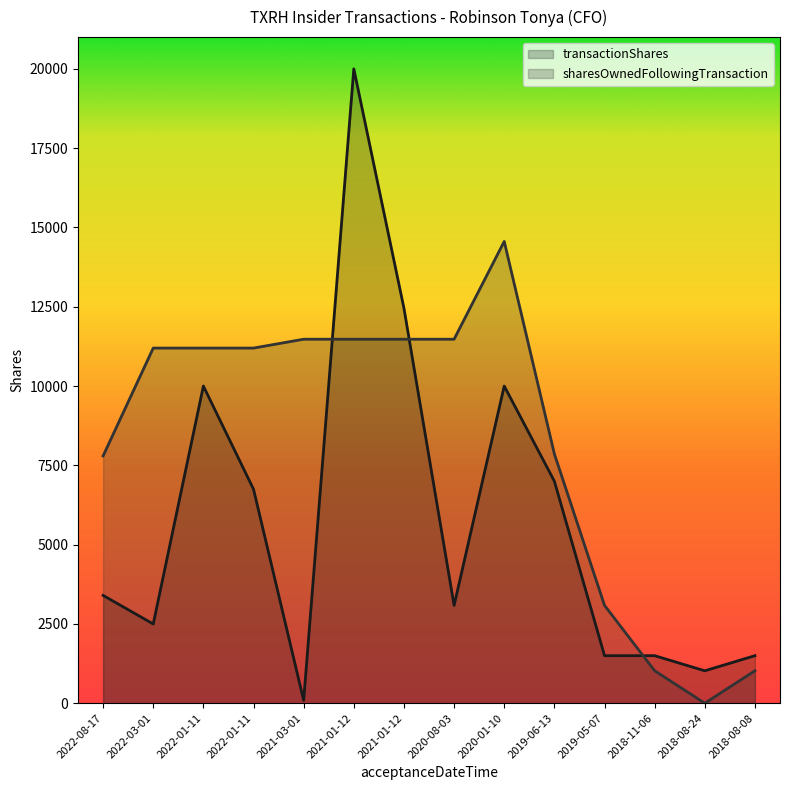

Count the number of categories in the chart.

14